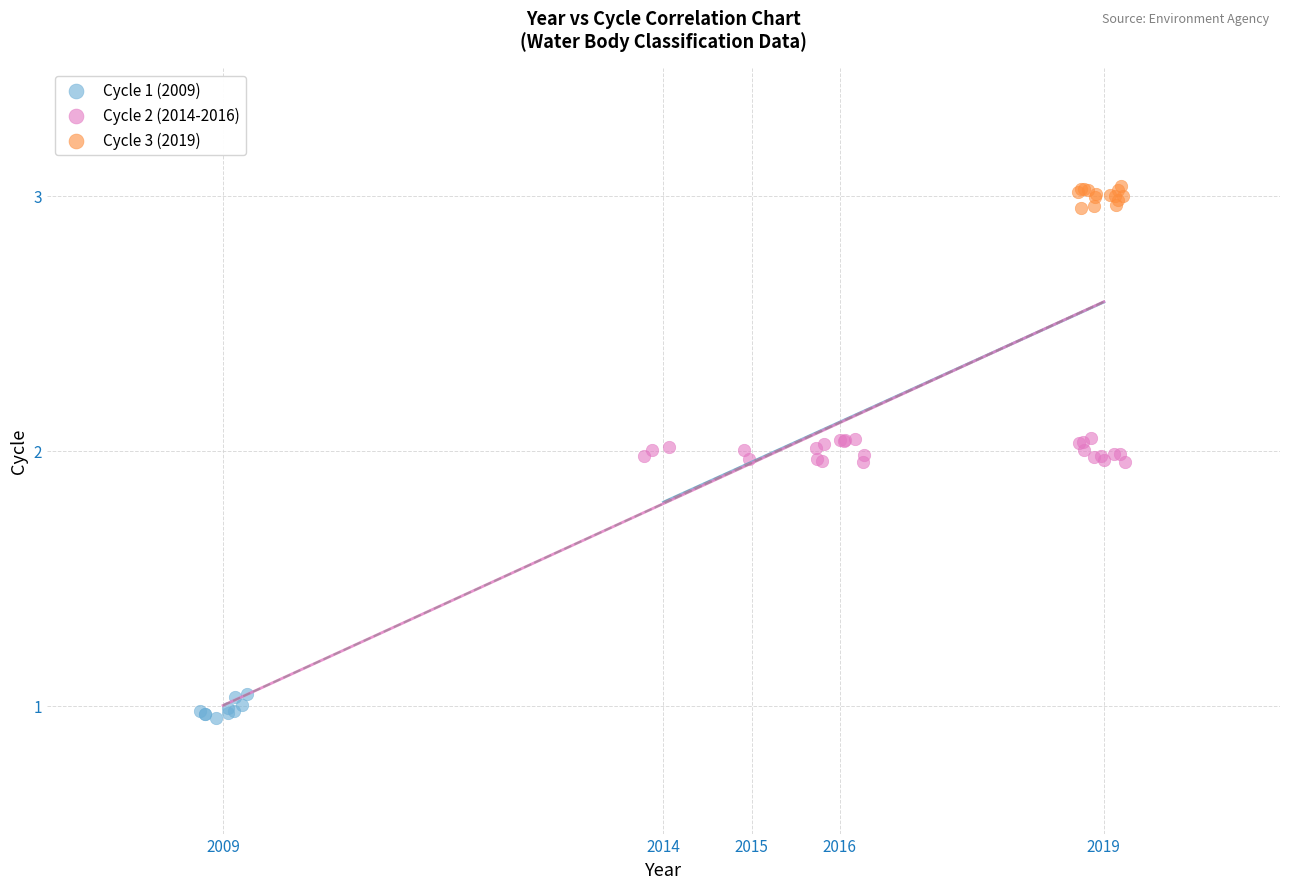

Which series contains the highest Y value?

Cycle 3 (2019)